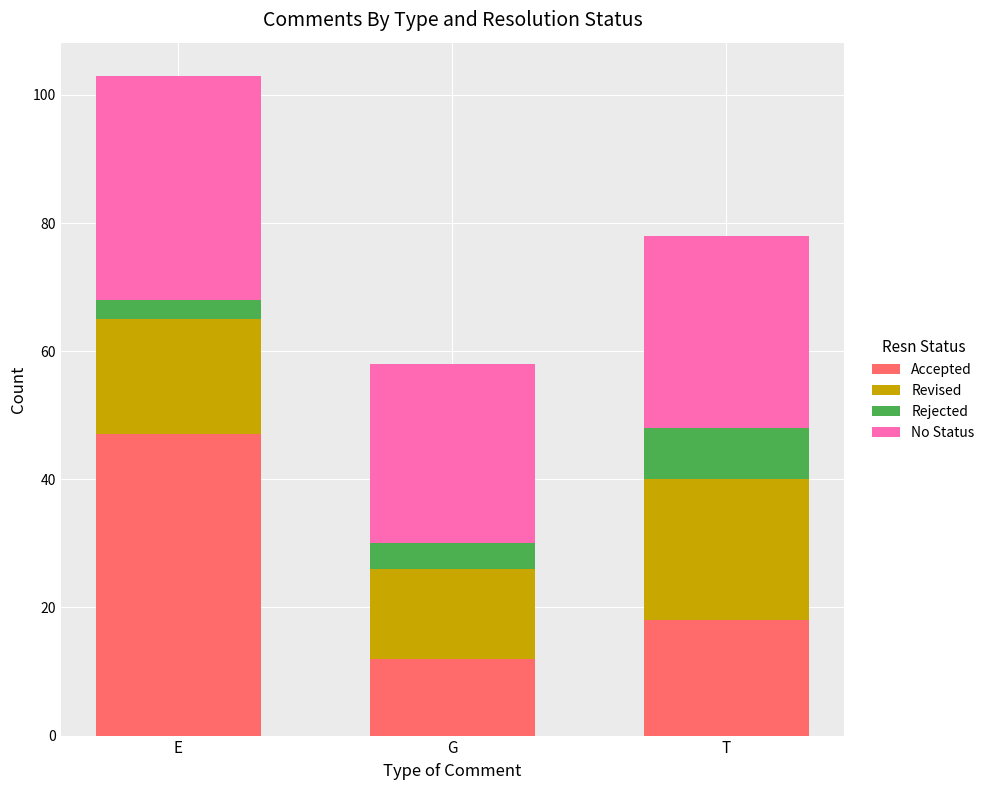

The Accepted series shows 12 at G. True or false?

True